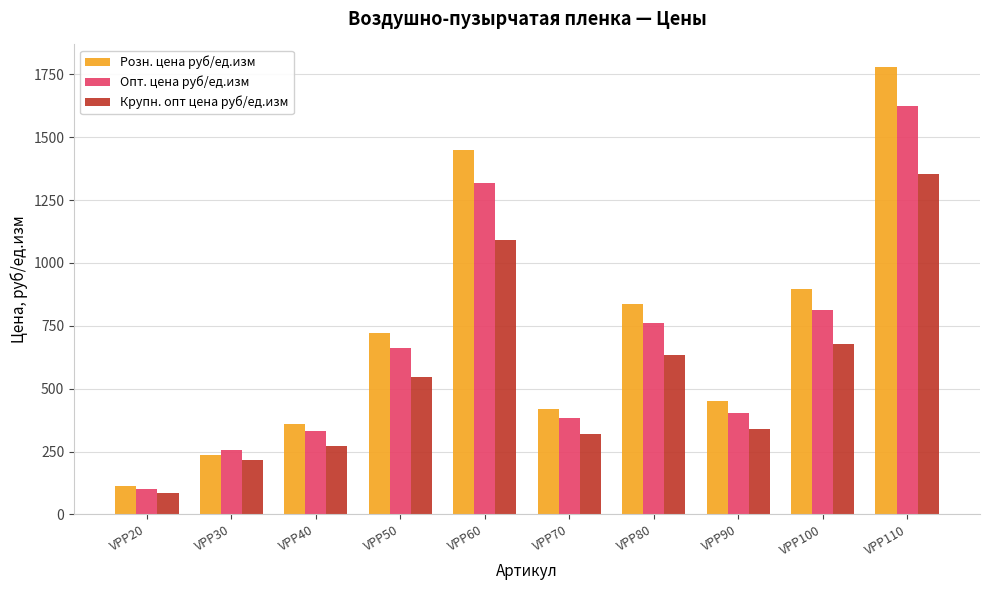

Which series has the largest total across all categories?

Розн. цена руб/ед.изм